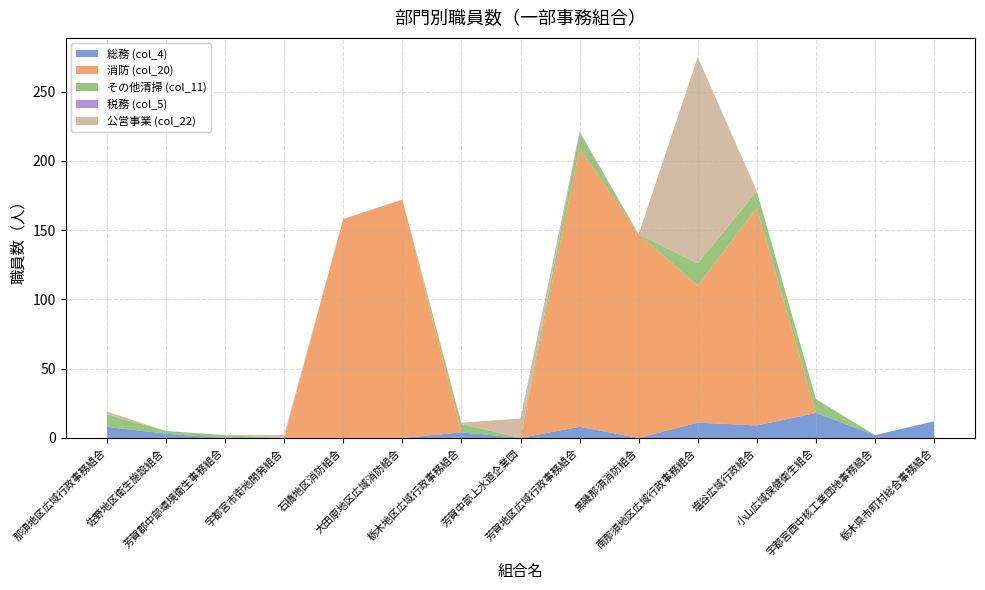

Reading left to right, what are all the values shown in this chart?

総務 (col_4): 那須地区広域行政事務組合=8	佐野地区衛生施設組合=3	芳賀郡中部環境衛生事務組合=0	宇都宮市街地開発組合=0	石橋地区消防組合=0	大田原地区広域消防組合=0	栃木地区広域行政事務組合=4	芳賀中部上水道企業団=0	芳賀地区広域行政事務組合=8	黒磯那須消防組合=0	南那須地区広域行政事務組合=11	塩谷広域行政組合=9	小山広域保健衛生組合=18	宇都宮西中核工業団地事務組合=2	栃木県市町村総合事務組合=12
消防 (col_20): 那須地区広域行政事務組合=0	佐野地区衛生施設組合=0	芳賀郡中部環境衛生事務組合=0	宇都宮市街地開発組合=0	石橋地区消防組合=158	大田原地区広域消防組合=172	栃木地区広域行政事務組合=0	芳賀中部上水道企業団=0	芳賀地区広域行政事務組合=201	黒磯那須消防組合=147	南那須地区広域行政事務組合=99	塩谷広域行政組合=157	小山広域保健衛生組合=0	宇都宮西中核工業団地事務組合=0	栃木県市町村総合事務組合=0
その他清掃 (col_11): 那須地区広域行政事務組合=9	佐野地区衛生施設組合=2	芳賀郡中部環境衛生事務組合=2	宇都宮市街地開発組合=0	石橋地区消防組合=0	大田原地区広域消防組合=0	栃木地区広域行政事務組合=6	芳賀中部上水道企業団=0	芳賀地区広域行政事務組合=11	黒磯那須消防組合=0	南那須地区広域行政事務組合=16	塩谷広域行政組合=12	小山広域保健衛生組合=10	宇都宮西中核工業団地事務組合=0	栃木県市町村総合事務組合=0
税務 (col_5): 那須地区広域行政事務組合=0	佐野地区衛生施設組合=0	芳賀郡中部環境衛生事務組合=0	宇都宮市街地開発組合=0	石橋地区消防組合=0	大田原地区広域消防組合=0	栃木地区広域行政事務組合=0	芳賀中部上水道企業団=0	芳賀地区広域行政事務組合=1	黒磯那須消防組合=0	南那須地区広域行政事務組合=0	塩谷広域行政組合=0	小山広域保健衛生組合=0	宇都宮西中核工業団地事務組合=0	栃木県市町村総合事務組合=0
公営事業 (col_22): 那須地区広域行政事務組合=2	佐野地区衛生施設組合=0	芳賀郡中部環境衛生事務組合=0	宇都宮市街地開発組合=2	石橋地区消防組合=0	大田原地区広域消防組合=0	栃木地区広域行政事務組合=1	芳賀中部上水道企業団=14	芳賀地区広域行政事務組合=0	黒磯那須消防組合=0	南那須地区広域行政事務組合=149	塩谷広域行政組合=0	小山広域保健衛生組合=0	宇都宮西中核工業団地事務組合=0	栃木県市町村総合事務組合=0